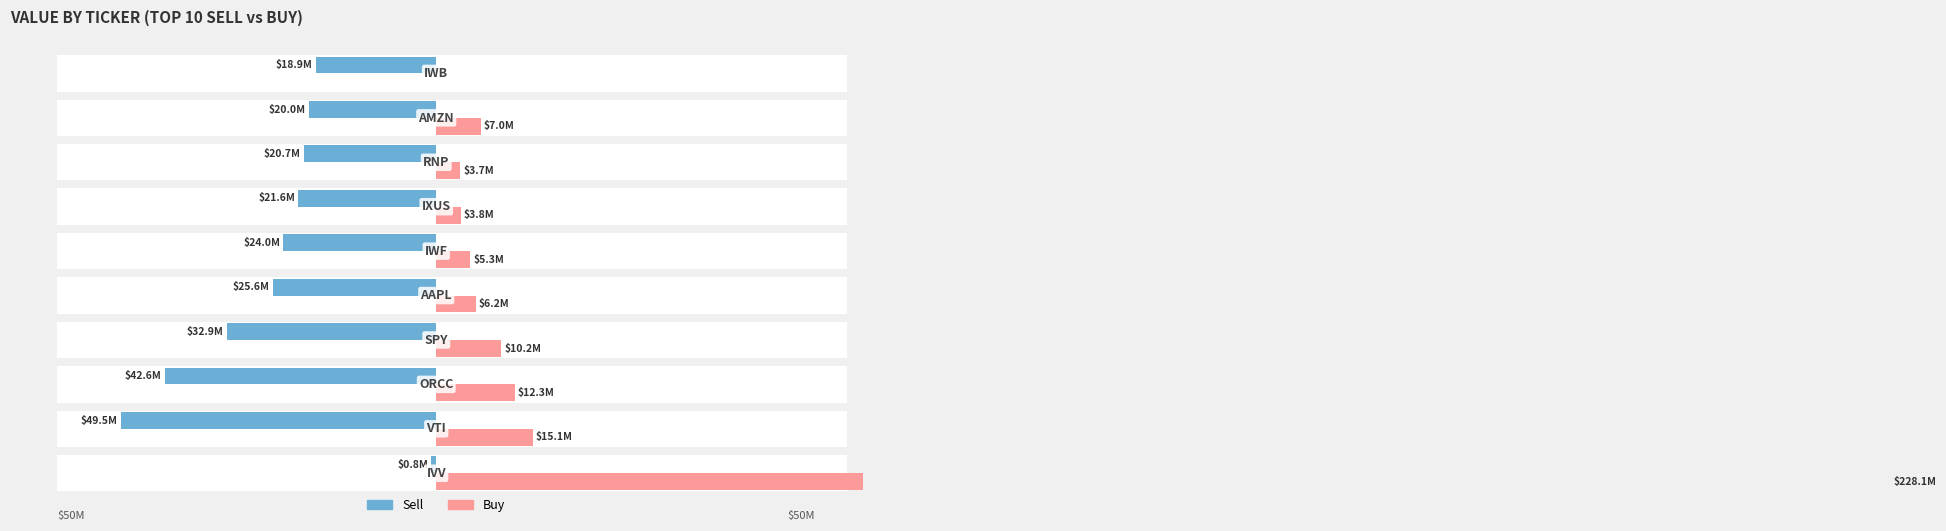

Count the number of categories in the chart.

10